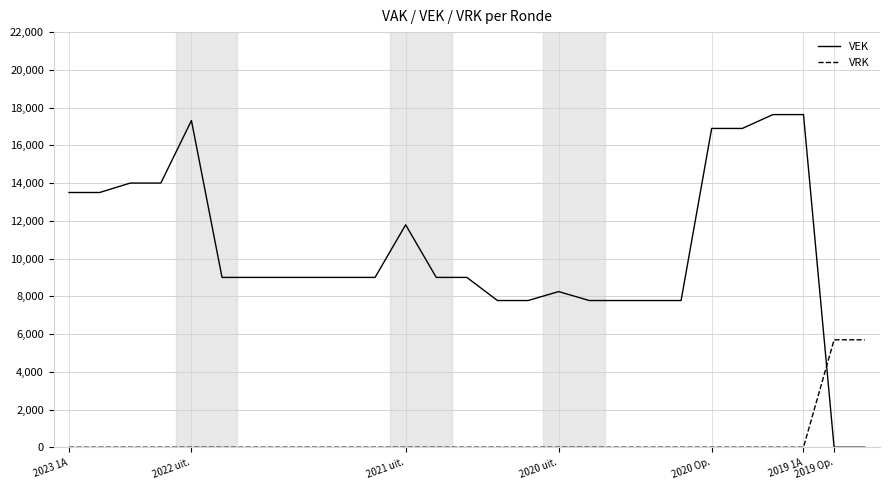

What is the difference between the maximum and minimum values in the VEK series?

17629